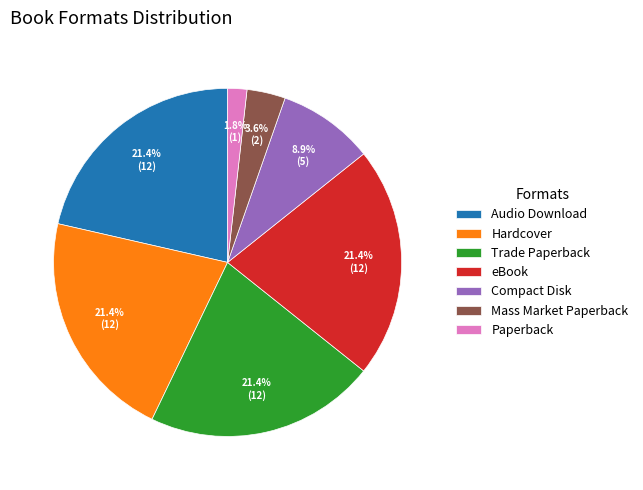

Approximately how many times larger is the value at Paperback compared to Trade Paperback?

0.1